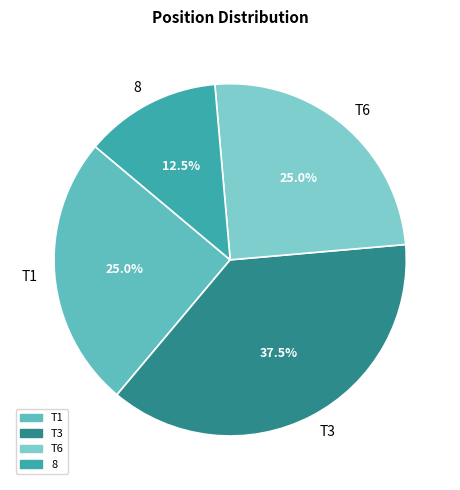

How many segments does this pie chart have?

4